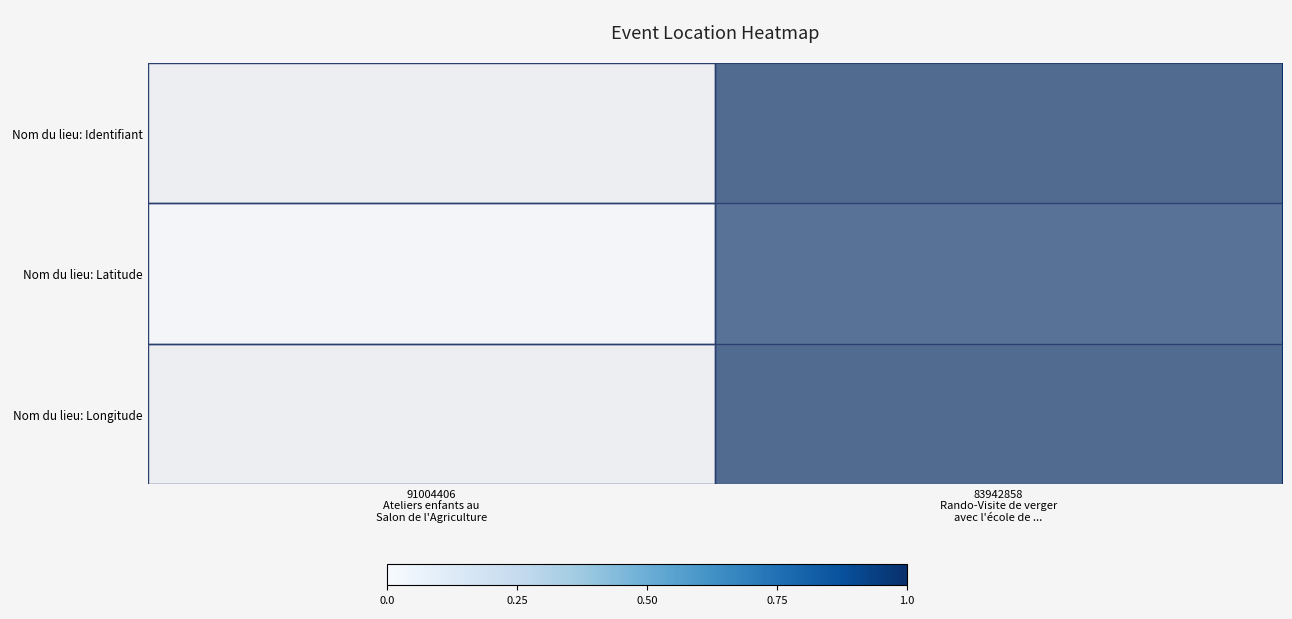

Which series changed the most between 91004406 Ateliers enfants au Salon de l'Agriculture and 83942858 Rando-Visite de verger avec l'école de ...?

Nom du lieu: Identifiant